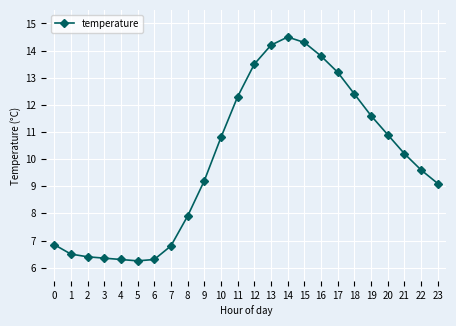

Where is the data nearest to the value 10?

21